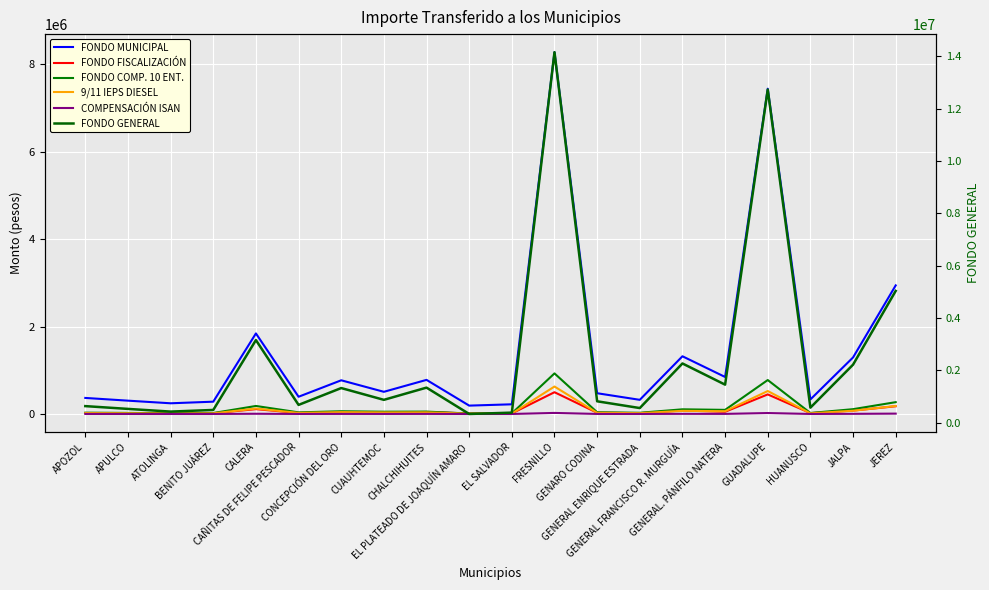

What is the difference between the maximum and minimum values in the 9/11 IEPS DIESEL series?

621295